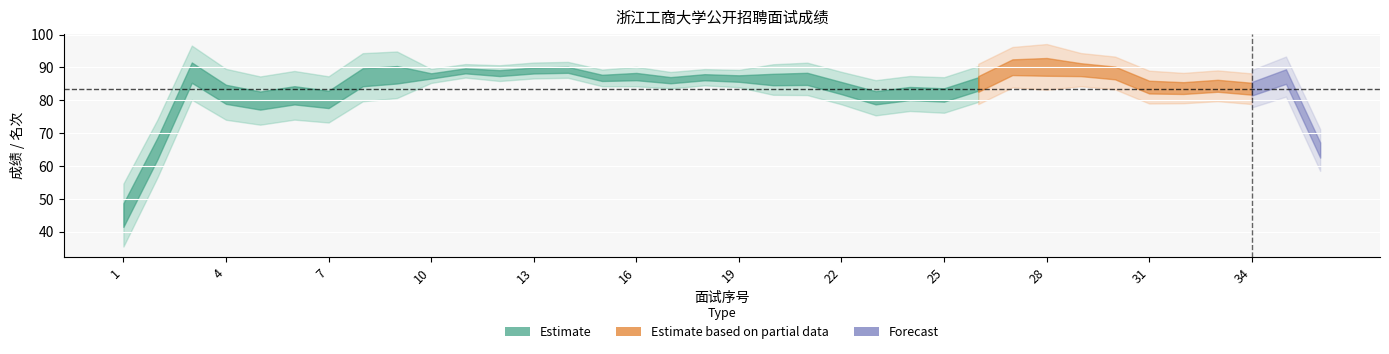

Is the value of 名次 at 7 greater than the value of 面试成绩 at 10?

No